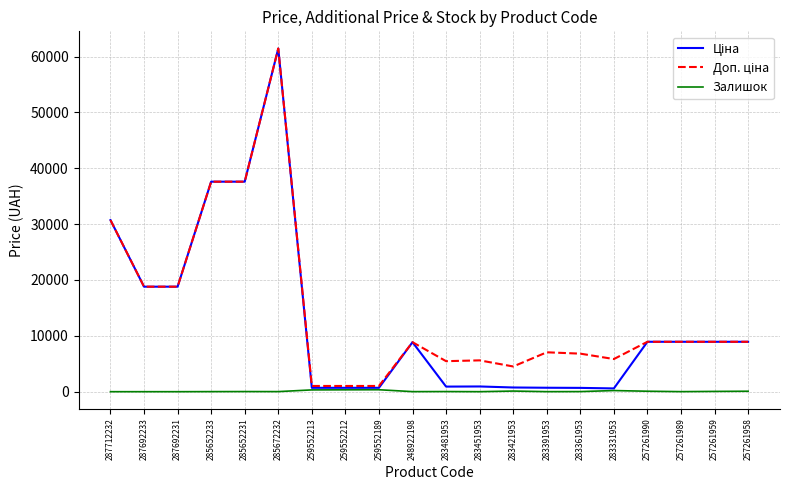

What is the greatest value displayed?

61434.3